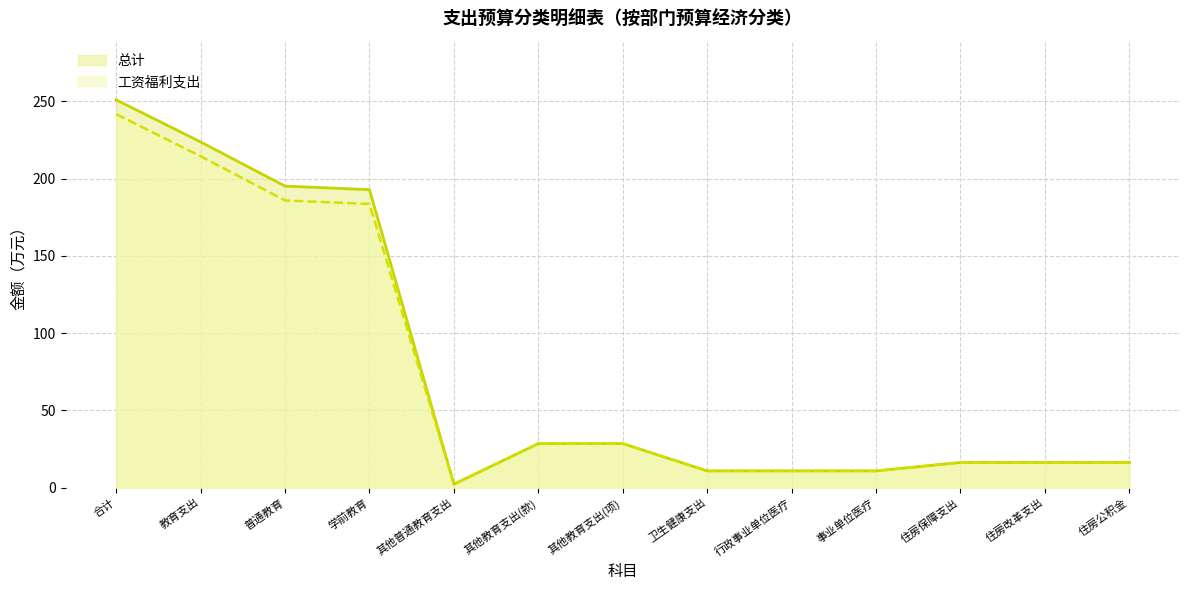

What is the difference between the second highest and minimum values in the 工资福利支出 series?

212.2